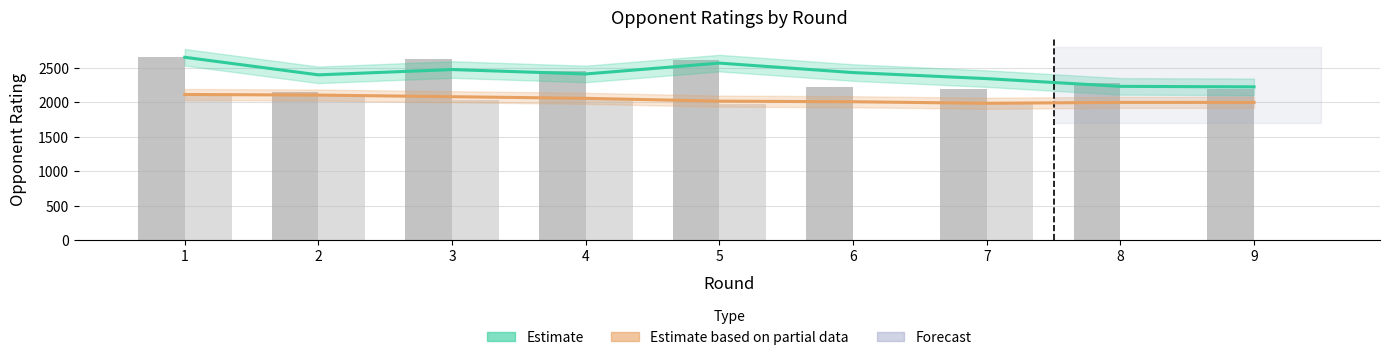

Are the bars horizontal?

No